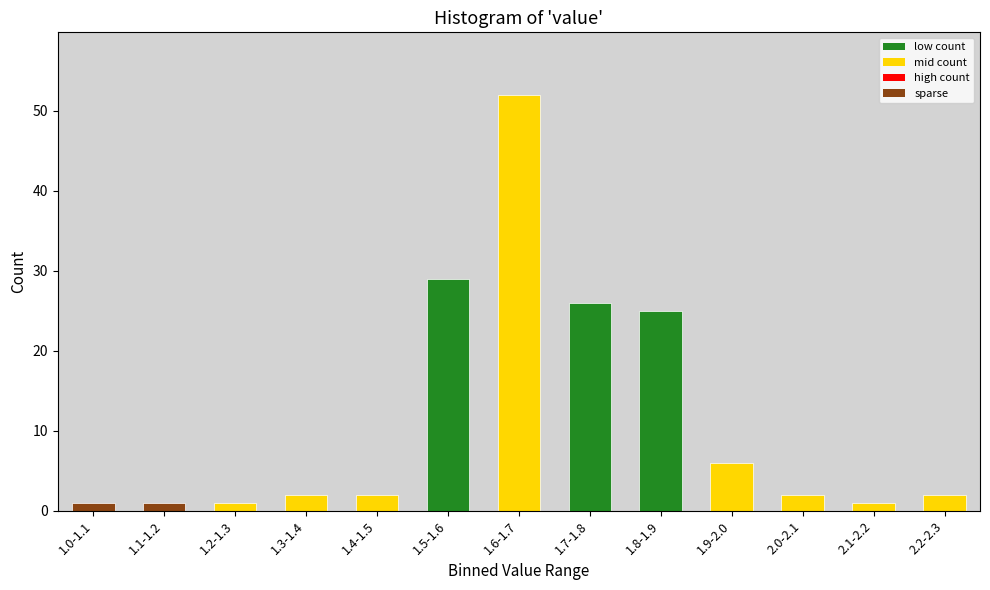

Reading left to right, what are all the values shown in this chart?

1	1	1	2	2	29	52	26	25	6	2	1	2